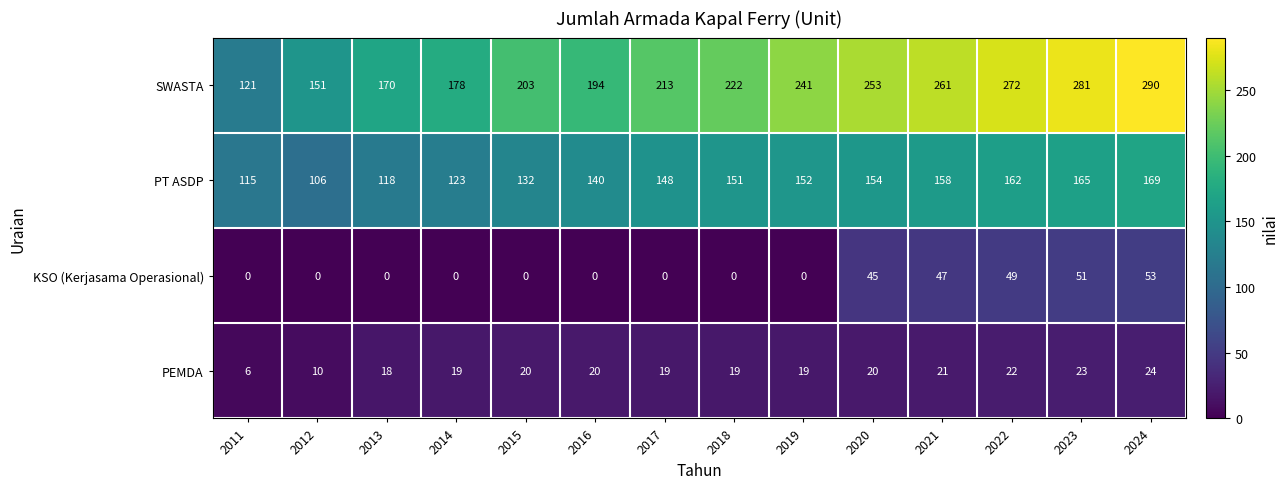

How many distinct data groups are displayed?

4